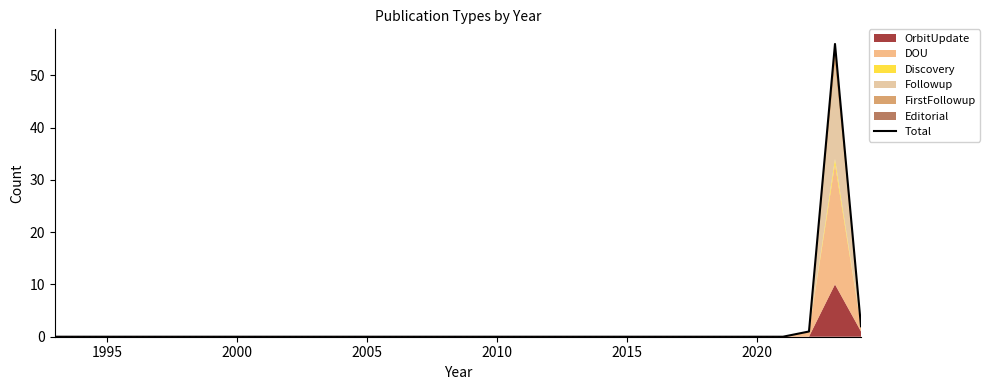

How many values are above zero?

3